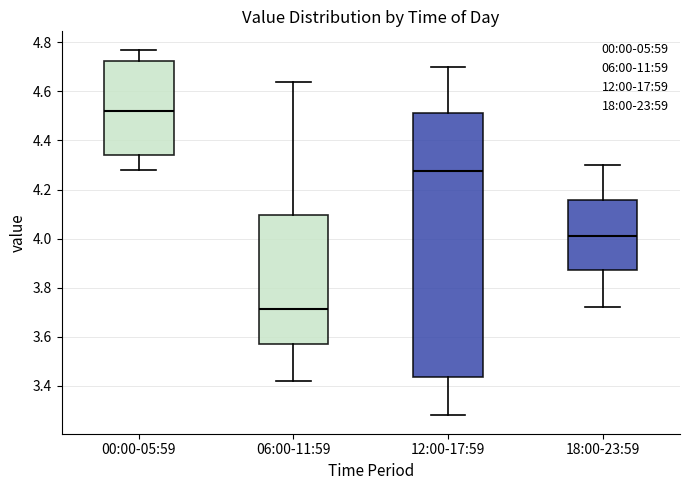

Reading left to right, transcribe this box plot: for each box, give where its median line is, the range the box spans, and where its two whiskers end, as read against the y-axis. The values are not printed on the chart, so give them approximately, as read against the axis.

00:00-05:59: median 4.52, box 4.34 to 4.72, whiskers 4.28 to 4.78
06:00-11:59: median 3.72, box 3.58 to 4.10, whiskers 3.42 to 4.64
12:00-17:59: median 4.28, box 3.44 to 4.52, whiskers 3.28 to 4.70
18:00-23:59: median 4.02, box 3.88 to 4.16, whiskers 3.72 to 4.30